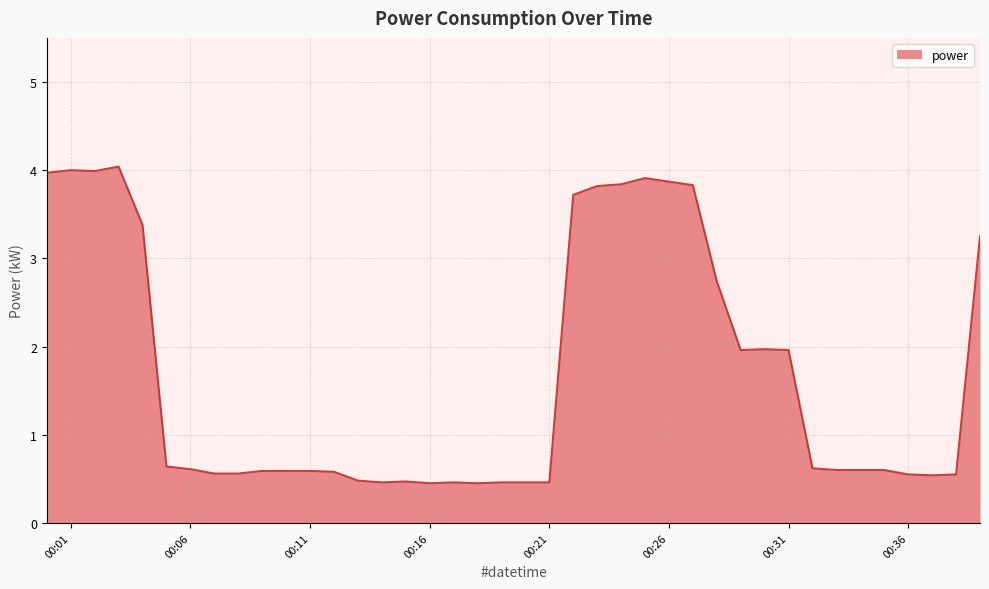

What is the greatest value displayed?

4.0